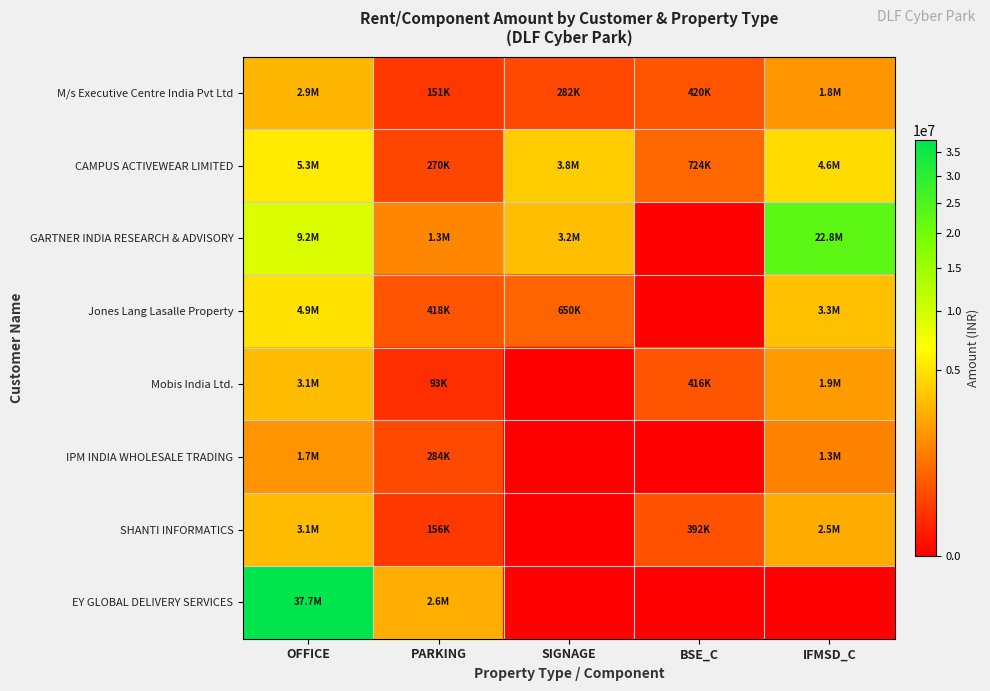

What is the total value across all series at OFFICE?

67971119.8